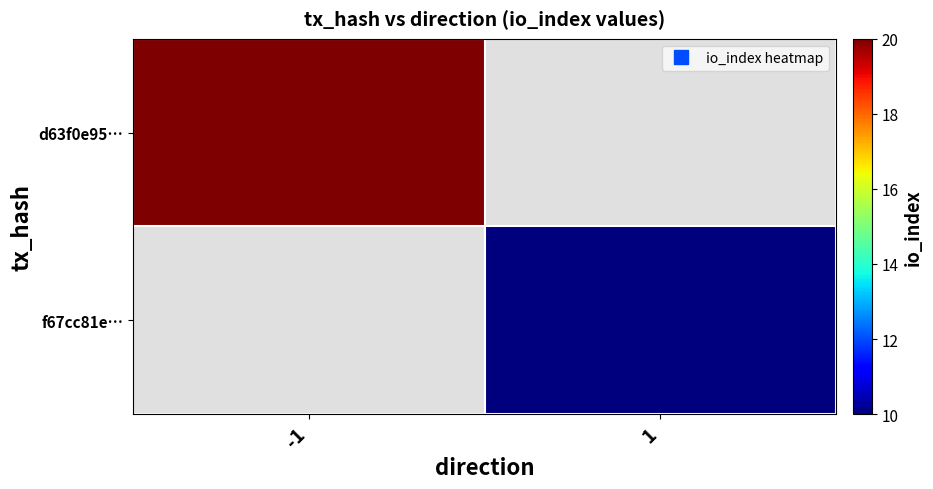

What is the minimum value shown in the chart?

10.0